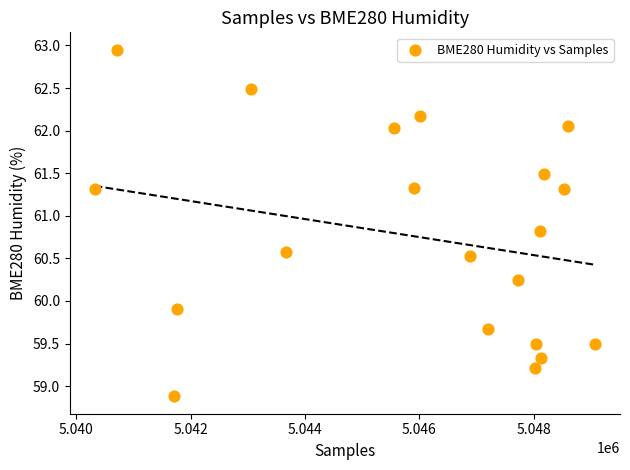

What Y value in the scatter plot is closest to 60?

59.9